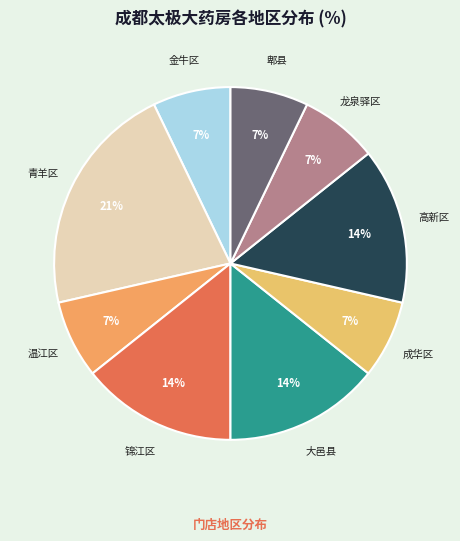

What is the ratio of the value at 青羊区 to the value at 龙泉驿区?

3.0